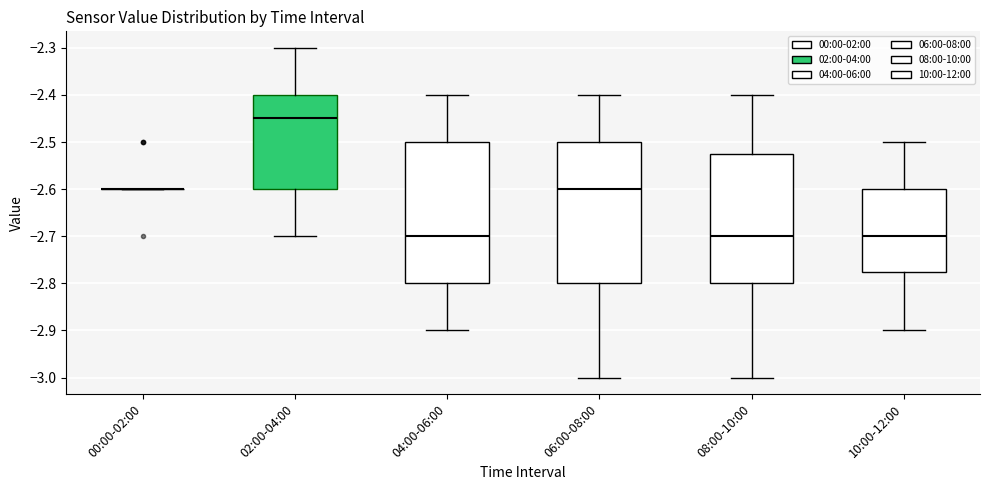

Reading left to right, read every box against the y-axis: the position of its median line, the range the box covers, and the ends of its whiskers. The values are not printed on the chart, so give them approximately, as read against the axis.

00:00-02:00: box collapsed to a line at -2.60, whiskers -2.60 to -2.60
02:00-04:00: median -2.45, box -2.60 to -2.40, whiskers -2.70 to -2.30
04:00-06:00: median -2.70, box -2.80 to -2.50, whiskers -2.90 to -2.40
06:00-08:00: median -2.60, box -2.80 to -2.50, whiskers -3.00 to -2.40
08:00-10:00: median -2.70, box -2.80 to -2.52, whiskers -3.00 to -2.40
10:00-12:00: median -2.70, box -2.77 to -2.60, whiskers -2.90 to -2.50